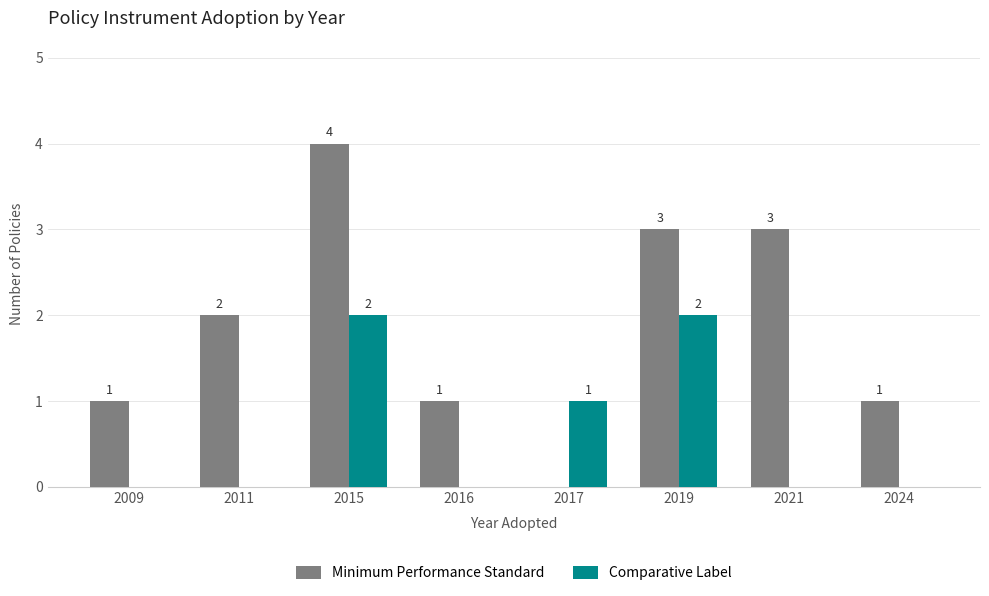

Between 2011 and 2024, which series saw the biggest shift?

Minimum Performance Standard